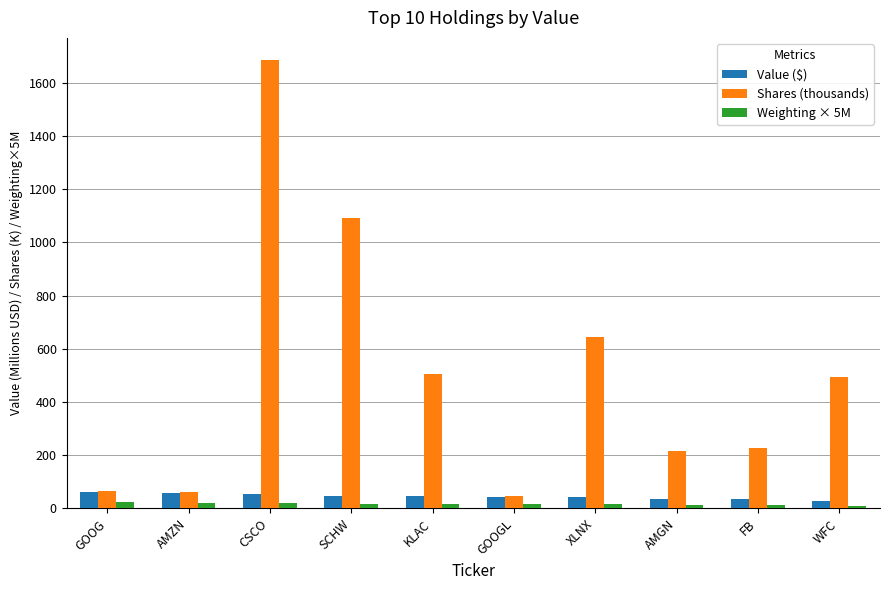

What is the label of the 3rd bar from the right?

AMGN